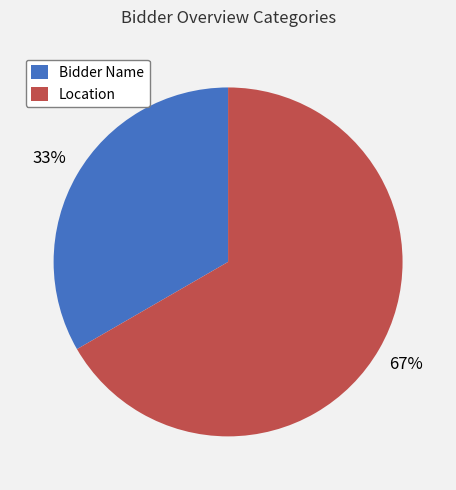

The Bidder Name slice represents 28% of the pie. True or false?

False